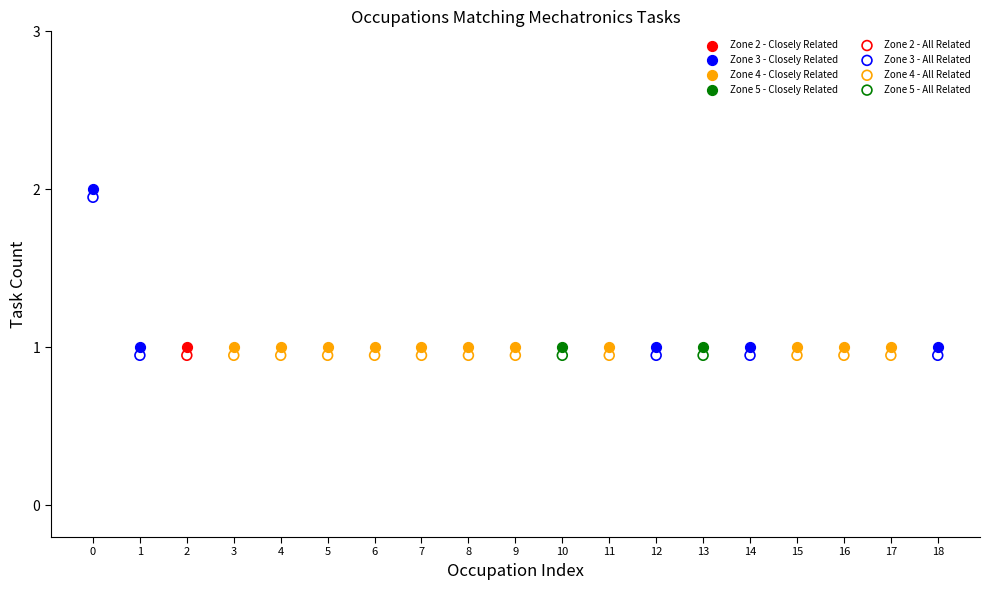

What are all the series names shown in the legend?

Zone 2 - Closely Related, Zone 3 - Closely Related, Zone 4 - Closely Related, Zone 5 - Closely Related, Zone 2 - All Related, Zone 3 - All Related, Zone 4 - All Related, Zone 5 - All Related